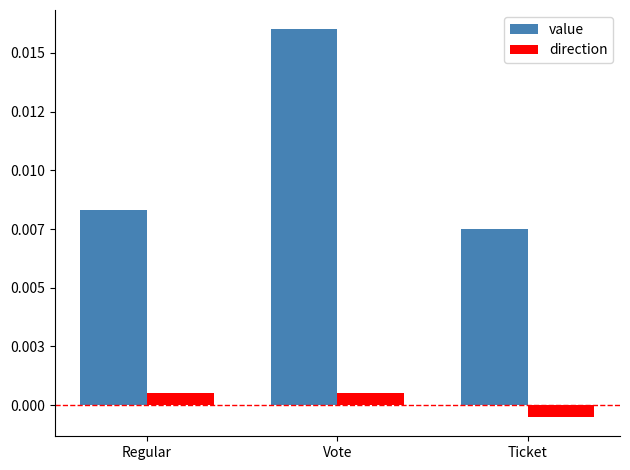

Are the bars grouped side by side (vs. stacked)?

Yes